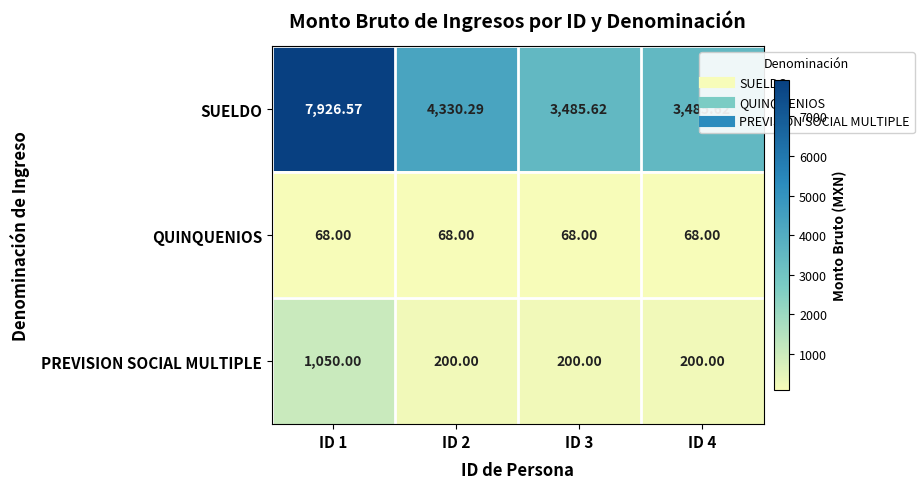

Rank the series at ID 3 from highest to lowest value.

SUELDO, PREVISION SOCIAL MULTIPLE, QUINQUENIOS